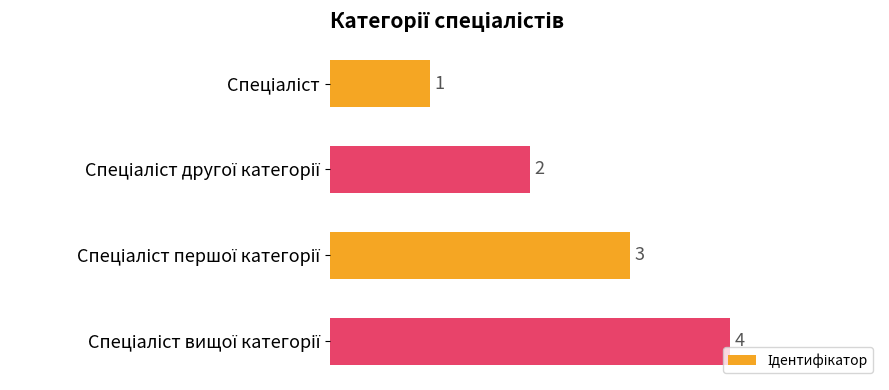

What is the maximum value shown in the chart?

4